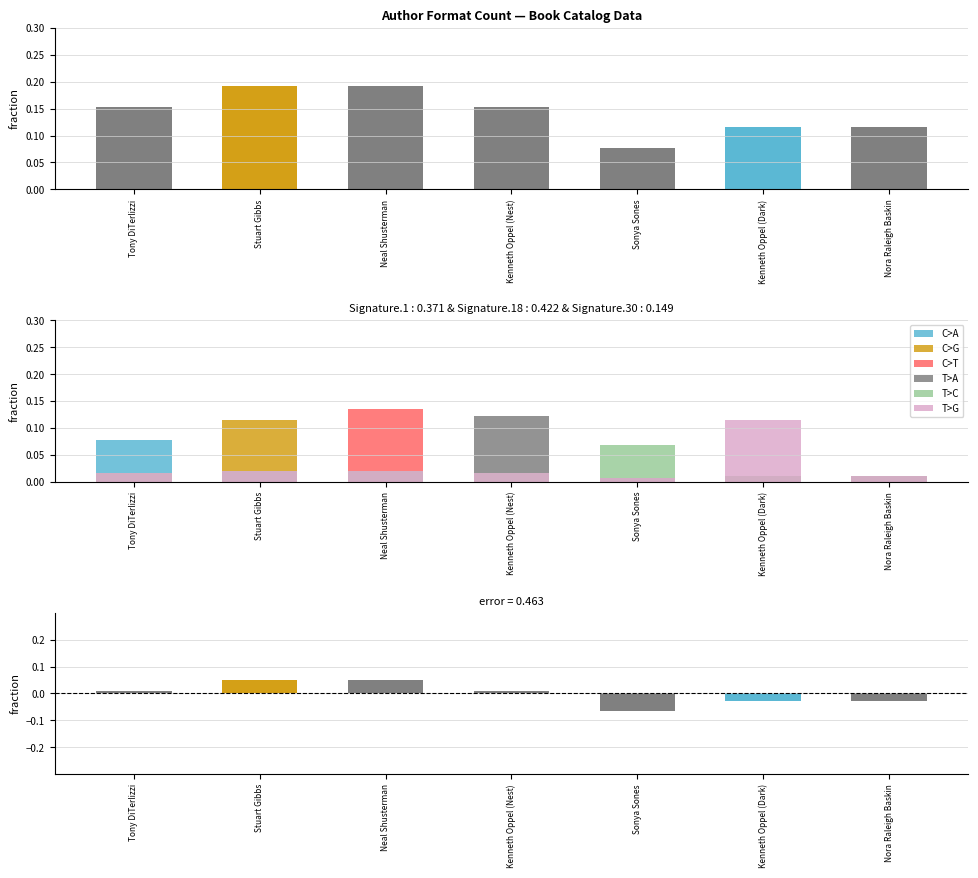

What is the total value across all series at Neal Shusterman?

0.2